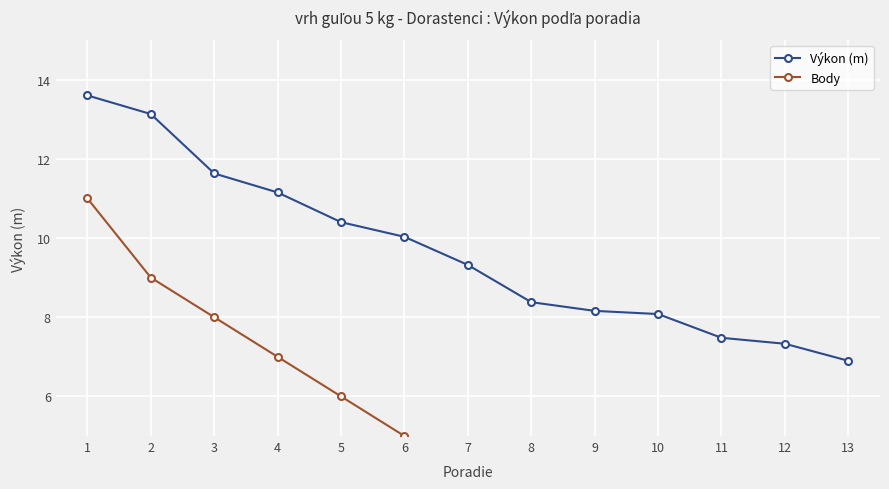

What is the minimum value for Výkon (m)?

6.9